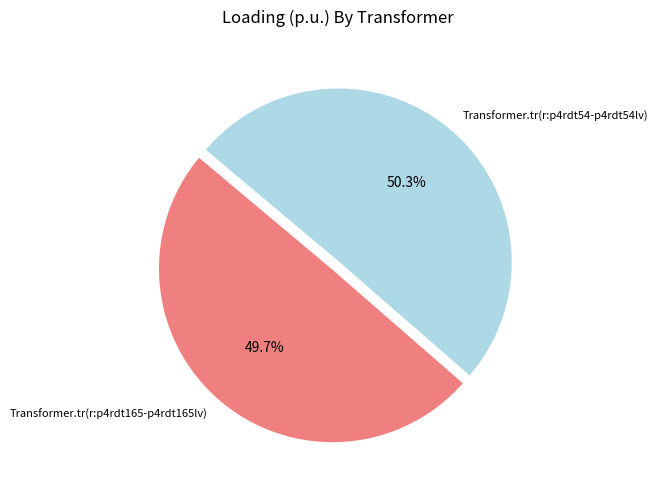

Which slice is the largest?

Transformer.tr(r:p4rdt54-p4rdt54lv)